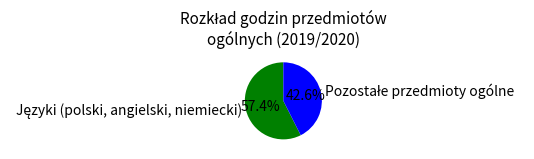

Is there a majority slice in this chart?

Yes